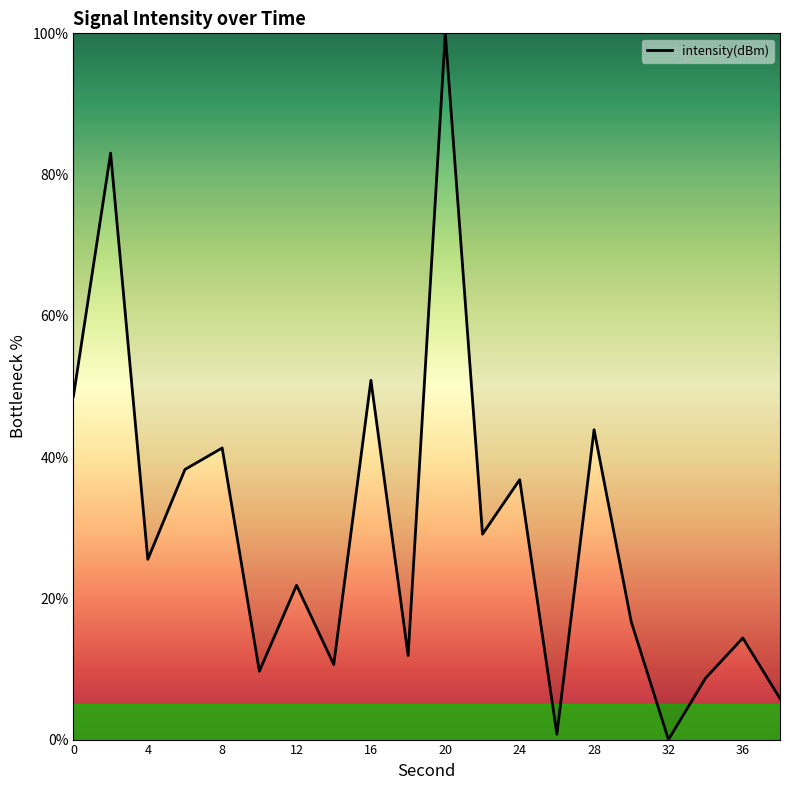

What is the difference between the maximum and minimum values?

100.0